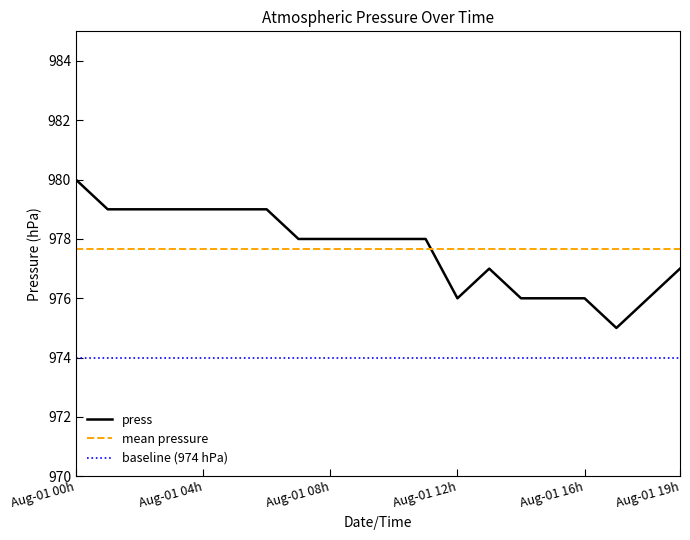

What is the difference between the maximum and minimum values in the press series?

5.0